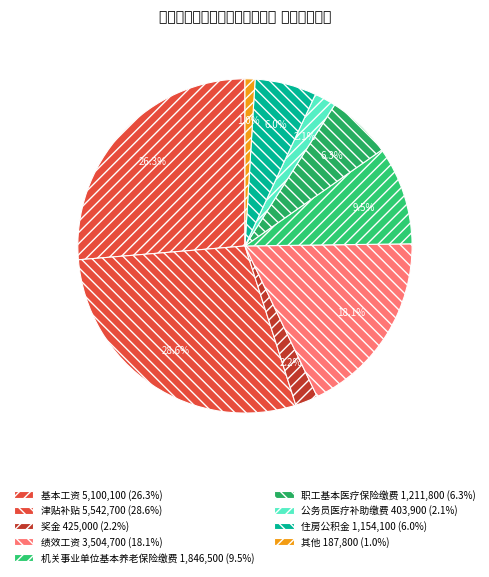

Count the number of slices in the pie.

9